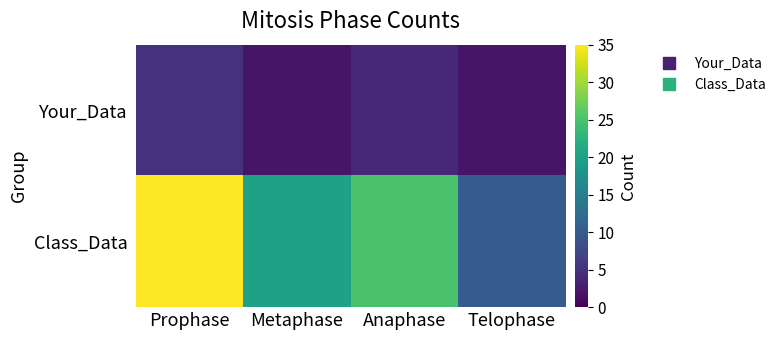

Rank the series by their maximum value, from highest to lowest.

Class_Data, Your_Data